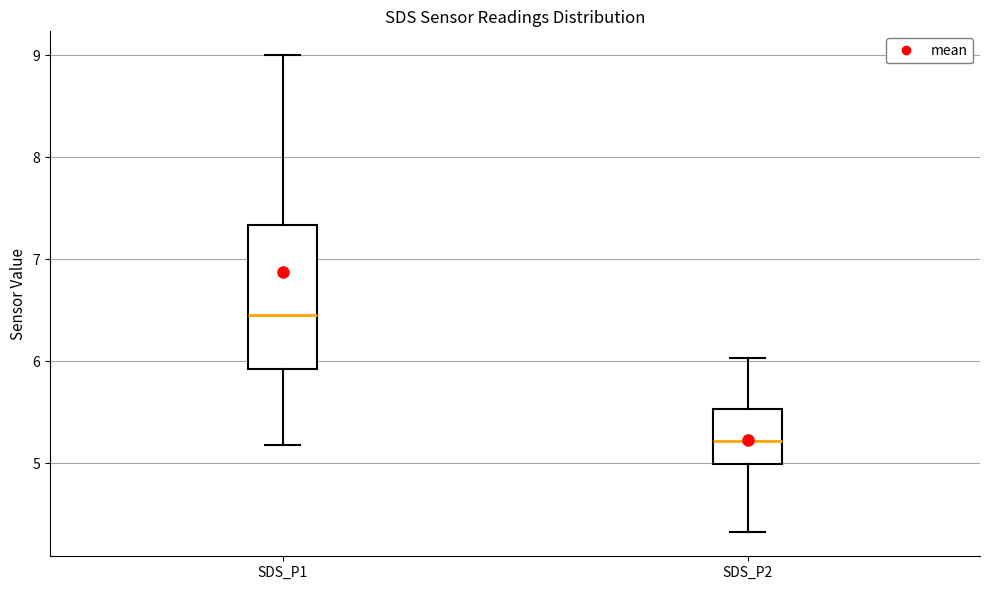

Which box is the tallest, from its lower edge to its upper edge?

SDS_P1